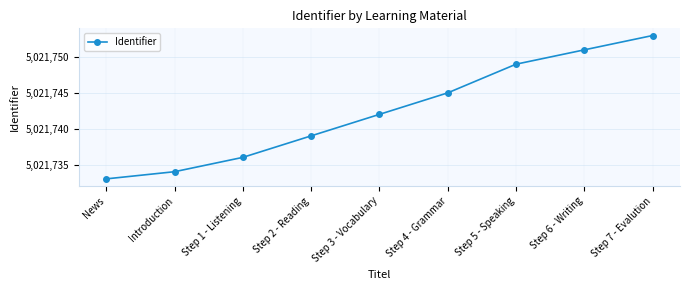

What is the difference between the maximum and minimum values?

20